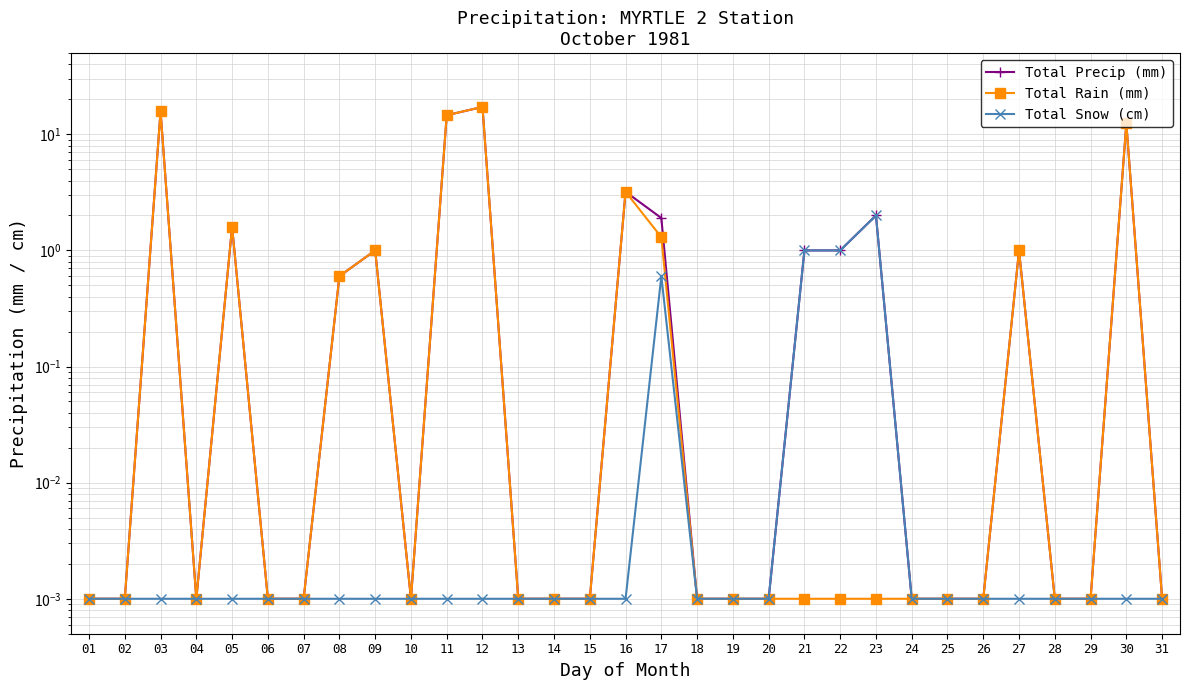

Is it true that Total Rain (mm) equals 0.6 at 08?

True